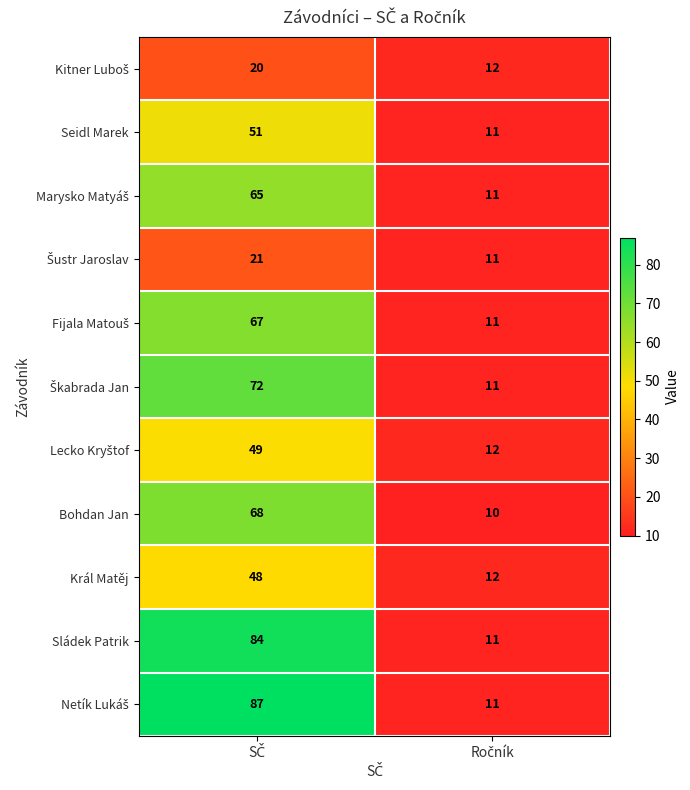

What is the highest value of the Bohdan Jan series?

68